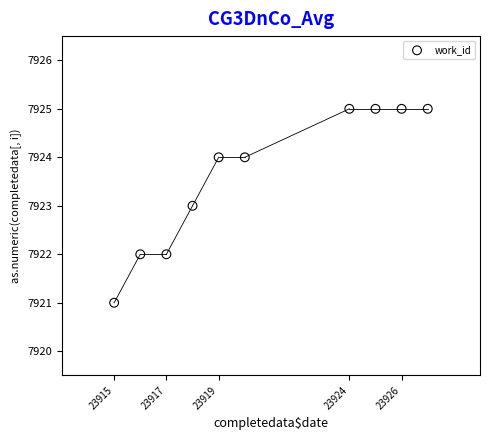

What is the range of X values (max minus min)?

12